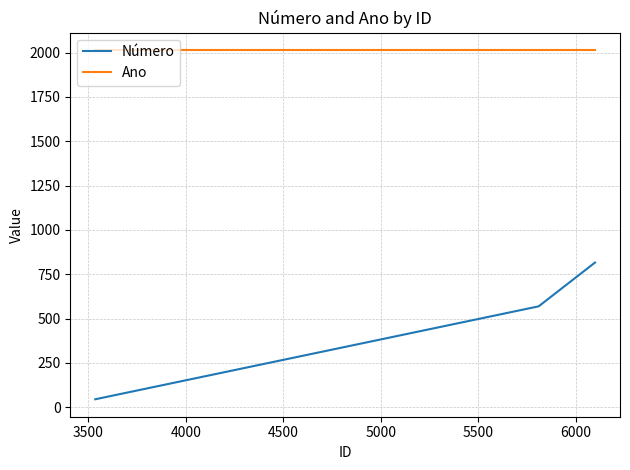

At how many categories does at least one series exceed 1562?

3